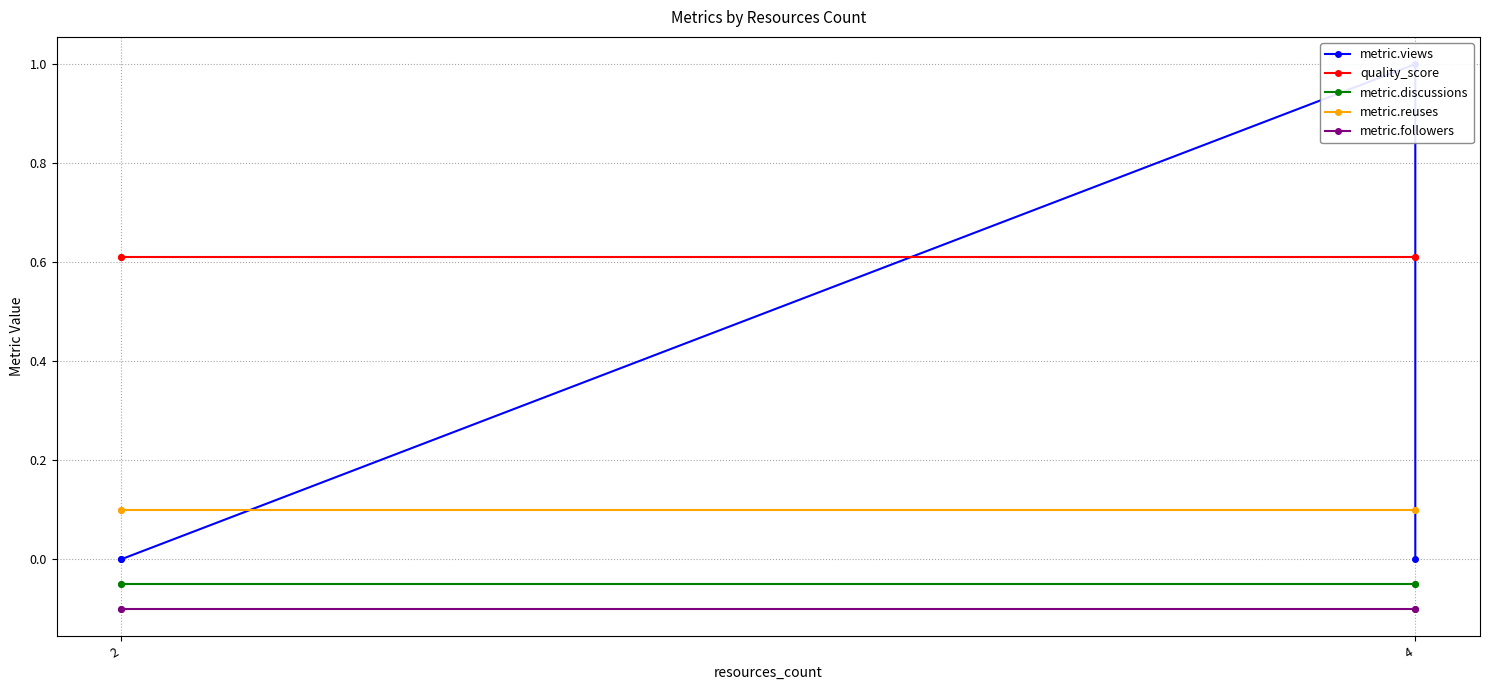

True or false: quality_score and metric.followers cross at least once.

False